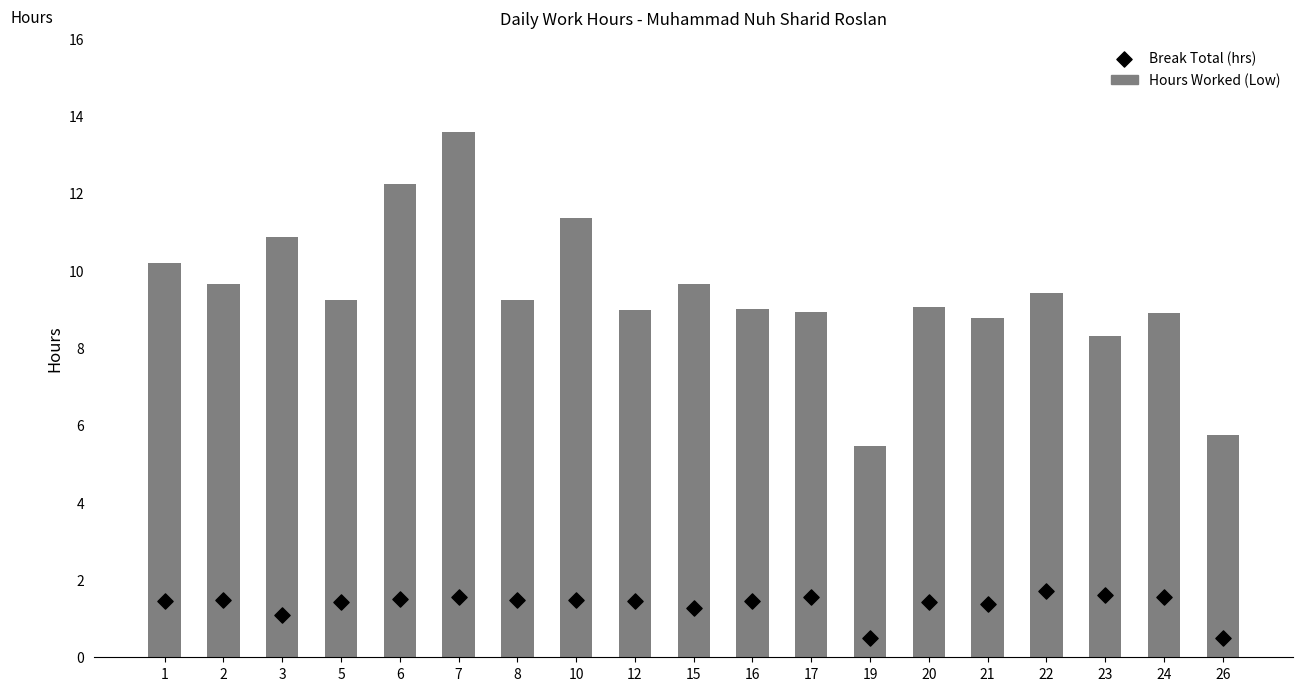

Which series has the largest Y range (max minus min)?

Hours Worked (Low)